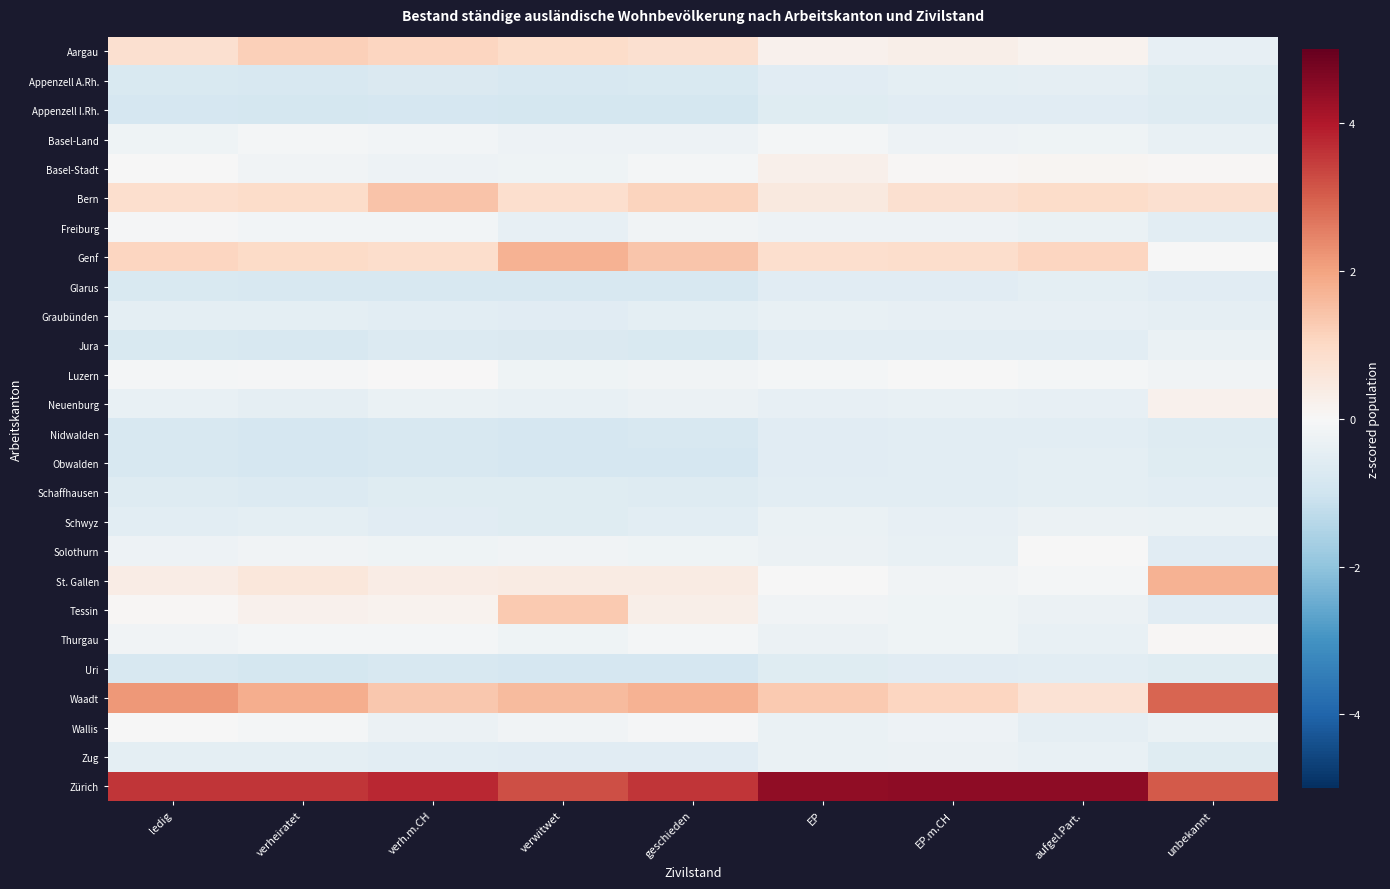

Reading left to right, list all the values displayed in this chart.

Aargau: ledig=0.8	verheiratet=1.2	verh.m.CH=1.1	verwitwet=0.9	geschieden=0.8	EP=0.2	EP.m.CH=0.3	aufgel.Part.=0.2	unbekannt=-0.4
Appenzell A.Rh.: ledig=-0.8	verheiratet=-0.8	verh.m.CH=-0.7	verwitwet=-0.8	geschieden=-0.8	EP=-0.6	EP.m.CH=-0.5	aufgel.Part.=-0.4	unbekannt=-0.6
Appenzell I.Rh.: ledig=-0.8	verheiratet=-0.9	verh.m.CH=-0.8	verwitwet=-0.9	geschieden=-0.9	EP=-0.6	EP.m.CH=-0.6	aufgel.Part.=-0.6	unbekannt=-0.7
Basel-Land: ledig=-0.2	verheiratet=-0.1	verh.m.CH=-0.1	verwitwet=-0.3	geschieden=-0.2	EP=-0.1	EP.m.CH=-0.2	aufgel.Part.=-0.2	unbekannt=-0.4
Basel-Stadt: ledig=-0.0	verheiratet=-0.2	verh.m.CH=-0.2	verwitwet=-0.2	geschieden=-0.1	EP=0.2	EP.m.CH=0.0	aufgel.Part.=0.1	unbekannt=0.1
Bern: ledig=0.8	verheiratet=0.9	verh.m.CH=1.4	verwitwet=0.8	geschieden=1.1	EP=0.5	EP.m.CH=0.8	aufgel.Part.=0.9	unbekannt=0.8
Freiburg: ledig=-0.0	verheiratet=-0.1	verh.m.CH=-0.1	verwitwet=-0.4	geschieden=-0.2	EP=-0.3	EP.m.CH=-0.3	aufgel.Part.=-0.3	unbekannt=-0.5
Genf: ledig=1.1	verheiratet=1.0	verh.m.CH=0.9	verwitwet=1.7	geschieden=1.4	EP=0.9	EP.m.CH=0.9	aufgel.Part.=1.1	unbekannt=-0.0
Glarus: ledig=-0.8	verheiratet=-0.8	verh.m.CH=-0.8	verwitwet=-0.8	geschieden=-0.8	EP=-0.6	EP.m.CH=-0.5	aufgel.Part.=-0.5	unbekannt=-0.6
Graubünden: ledig=-0.5	verheiratet=-0.5	verh.m.CH=-0.5	verwitwet=-0.6	geschieden=-0.5	EP=-0.4	EP.m.CH=-0.4	aufgel.Part.=-0.4	unbekannt=-0.4
Jura: ledig=-0.8	verheiratet=-0.8	verh.m.CH=-0.7	verwitwet=-0.7	geschieden=-0.8	EP=-0.5	EP.m.CH=-0.5	aufgel.Part.=-0.5	unbekannt=-0.3
Luzern: ledig=-0.1	verheiratet=-0.0	verh.m.CH=0.0	verwitwet=-0.2	geschieden=-0.2	EP=-0.1	EP.m.CH=-0.0	aufgel.Part.=-0.1	unbekannt=-0.2
Neuenburg: ledig=-0.4	verheiratet=-0.4	verh.m.CH=-0.3	verwitwet=-0.4	geschieden=-0.3	EP=-0.4	EP.m.CH=-0.4	aufgel.Part.=-0.4	unbekannt=0.2
Nidwalden: ledig=-0.8	verheiratet=-0.8	verh.m.CH=-0.8	verwitwet=-0.8	geschieden=-0.8	EP=-0.6	EP.m.CH=-0.5	aufgel.Part.=-0.5	unbekannt=-0.6
Obwalden: ledig=-0.8	verheiratet=-0.9	verh.m.CH=-0.8	verwitwet=-0.8	geschieden=-0.8	EP=-0.6	EP.m.CH=-0.5	aufgel.Part.=-0.5	unbekannt=-0.6
Schaffhausen: ledig=-0.7	verheiratet=-0.7	verh.m.CH=-0.6	verwitwet=-0.6	geschieden=-0.7	EP=-0.5	EP.m.CH=-0.5	aufgel.Part.=-0.5	unbekannt=-0.5
Schwyz: ledig=-0.5	verheiratet=-0.5	verh.m.CH=-0.6	verwitwet=-0.6	geschieden=-0.5	EP=-0.4	EP.m.CH=-0.4	aufgel.Part.=-0.3	unbekannt=-0.3
Solothurn: ledig=-0.3	verheiratet=-0.2	verh.m.CH=-0.2	verwitwet=-0.2	geschieden=-0.2	EP=-0.3	EP.m.CH=-0.4	aufgel.Part.=-0.0	unbekannt=-0.5
St. Gallen: ledig=0.4	verheiratet=0.5	verh.m.CH=0.4	verwitwet=0.4	geschieden=0.4	EP=-0.0	EP.m.CH=-0.2	aufgel.Part.=-0.1	unbekannt=1.7
Tessin: ledig=0.0	verheiratet=0.2	verh.m.CH=0.2	verwitwet=1.3	geschieden=0.3	EP=-0.2	EP.m.CH=-0.2	aufgel.Part.=-0.3	unbekannt=-0.6
Thurgau: ledig=-0.2	verheiratet=-0.1	verh.m.CH=-0.1	verwitwet=-0.2	geschieden=-0.1	EP=-0.3	EP.m.CH=-0.2	aufgel.Part.=-0.4	unbekannt=0.1
Uri: ledig=-0.8	verheiratet=-0.9	verh.m.CH=-0.8	verwitwet=-0.9	geschieden=-0.8	EP=-0.6	EP.m.CH=-0.6	aufgel.Part.=-0.5	unbekannt=-0.6
Waadt: ledig=2.2	verheiratet=1.8	verh.m.CH=1.3	verwitwet=1.6	geschieden=1.7	EP=1.3	EP.m.CH=1.1	aufgel.Part.=0.7	unbekannt=2.9
Wallis: ledig=-0.0	verheiratet=-0.1	verh.m.CH=-0.3	verwitwet=-0.2	geschieden=-0.1	EP=-0.3	EP.m.CH=-0.3	aufgel.Part.=-0.4	unbekannt=-0.3
Zug: ledig=-0.5	verheiratet=-0.5	verh.m.CH=-0.5	verwitwet=-0.6	geschieden=-0.6	EP=-0.3	EP.m.CH=-0.3	aufgel.Part.=-0.4	unbekannt=-0.6
Zürich: ledig=3.6	verheiratet=3.6	verh.m.CH=3.8	verwitwet=3.2	geschieden=3.6	EP=4.4	EP.m.CH=4.5	aufgel.Part.=4.5	unbekannt=3.1